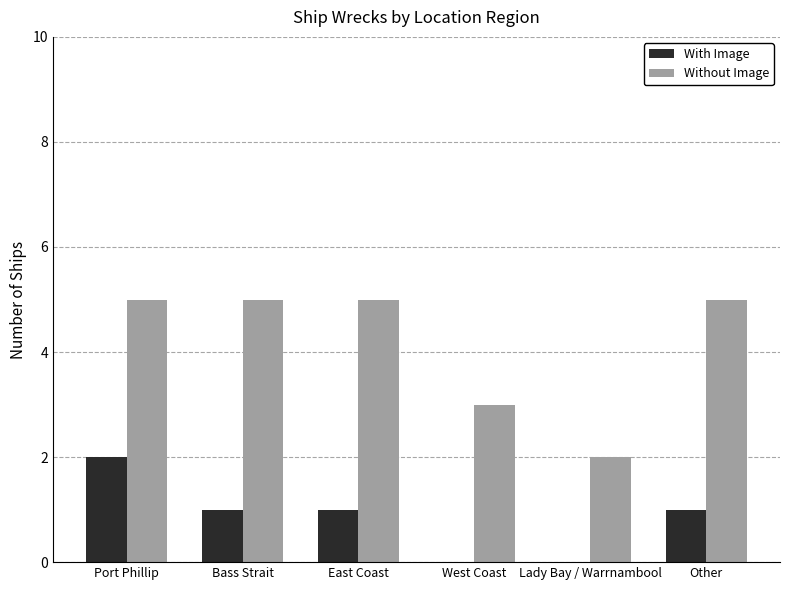

Reading left to right, what are all the values shown in this chart?

With Image: 2	1	1	0	0	1
Without Image: 5	5	5	3	2	5